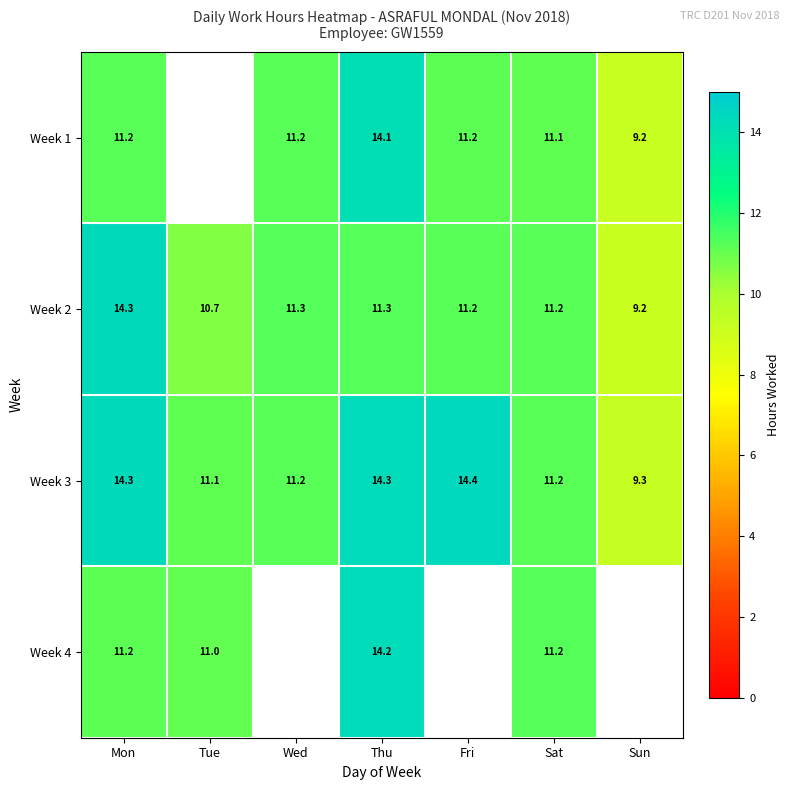

The value of Week 2 at Thu is 11.3. True or false?

True